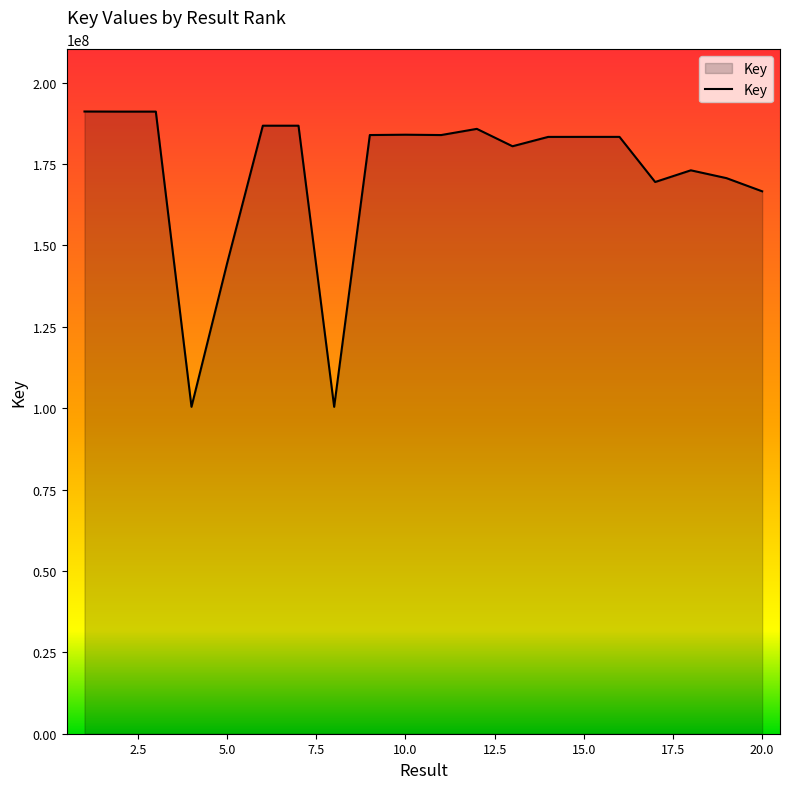

How many lines are shown in the chart?

1